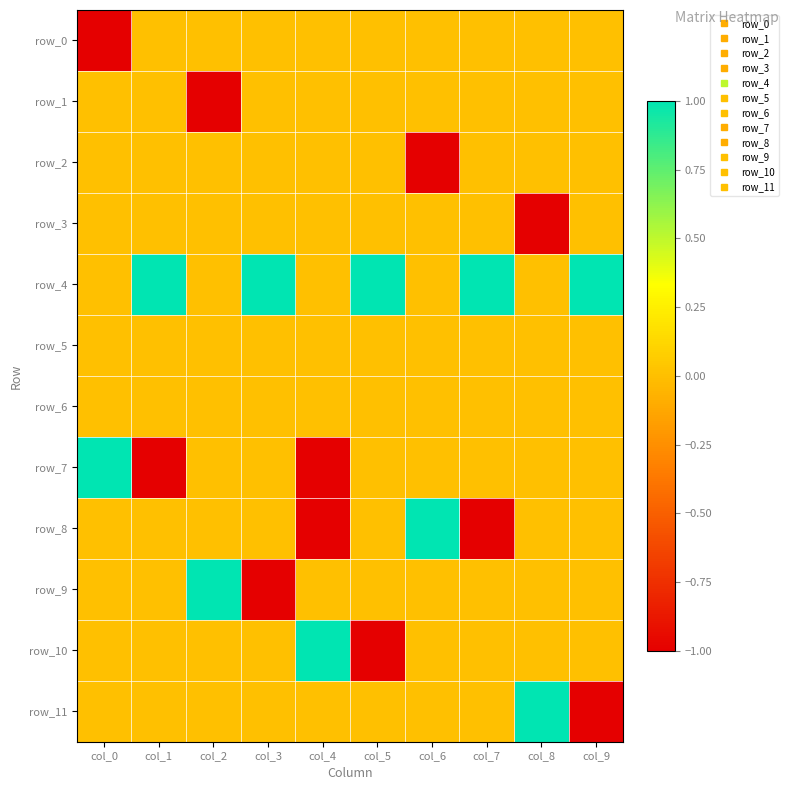

What is the spread (max minus min) of values at col_5?

2